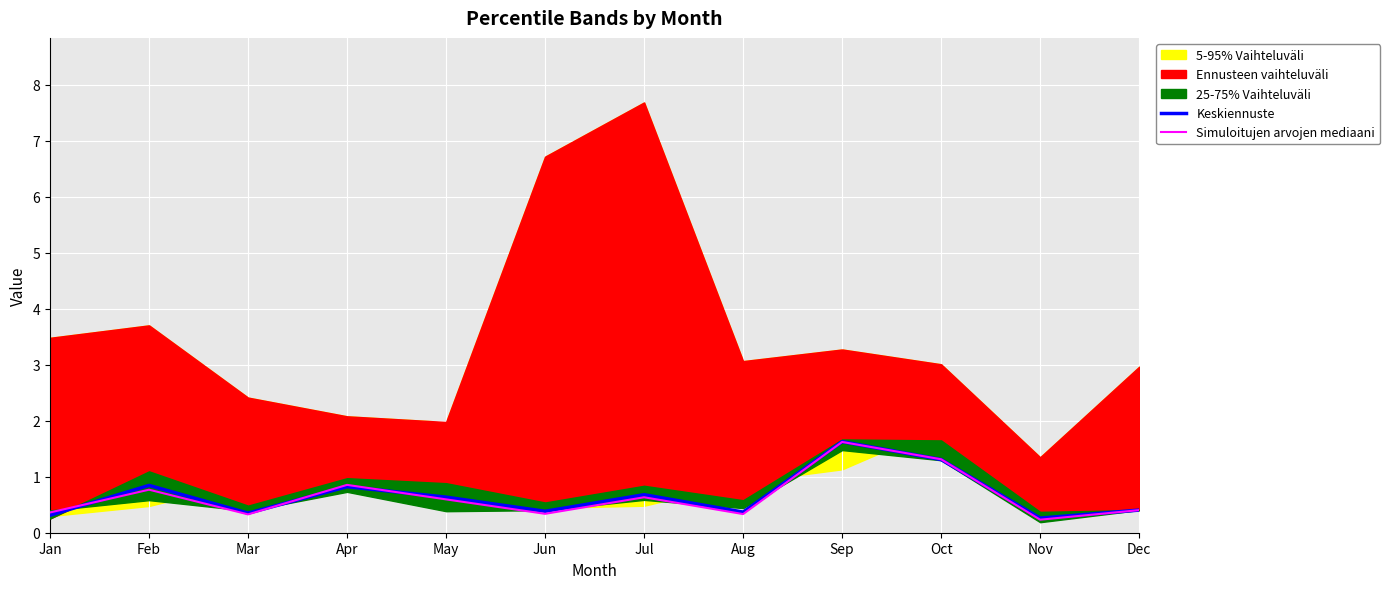

What is the maximum value for Simuloitujen arvojen mediaani?

1.6